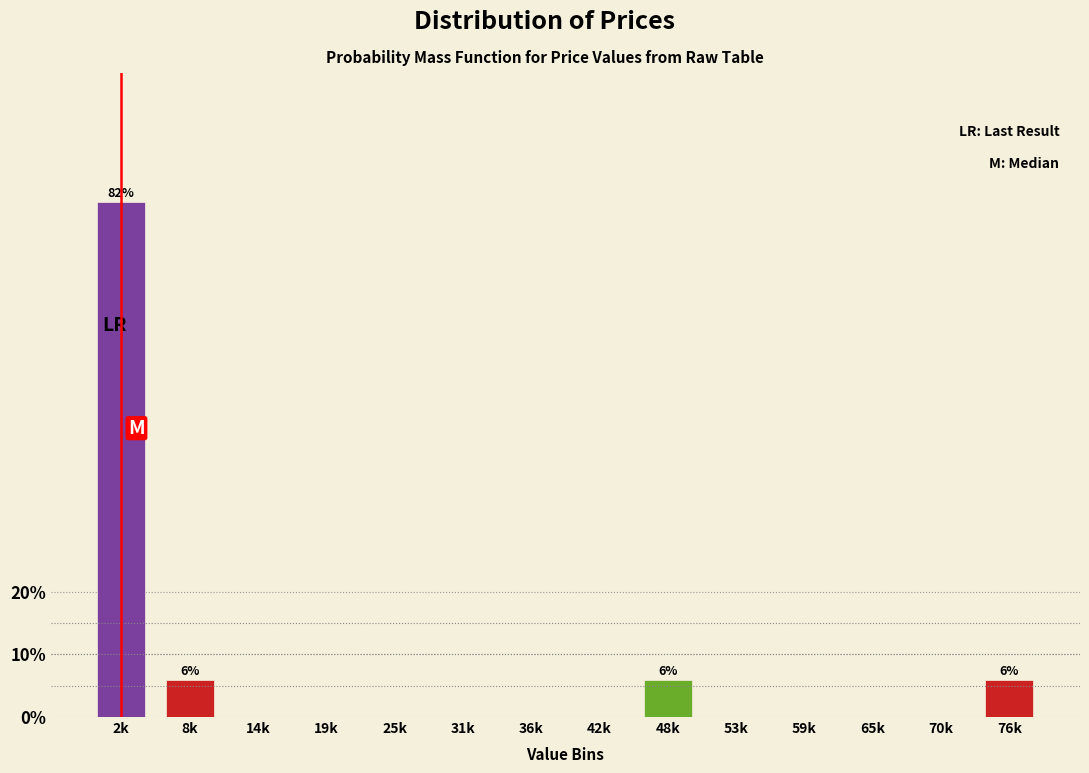

Reading right to left, extract all data points from this chart.

76k=5.9	70k=0.0	65k=0.0	59k=0.0	53k=0.0	48k=5.9	42k=0.0	36k=0.0	31k=0.0	25k=0.0	19k=0.0	14k=0.0	8k=5.9	2k=82.4